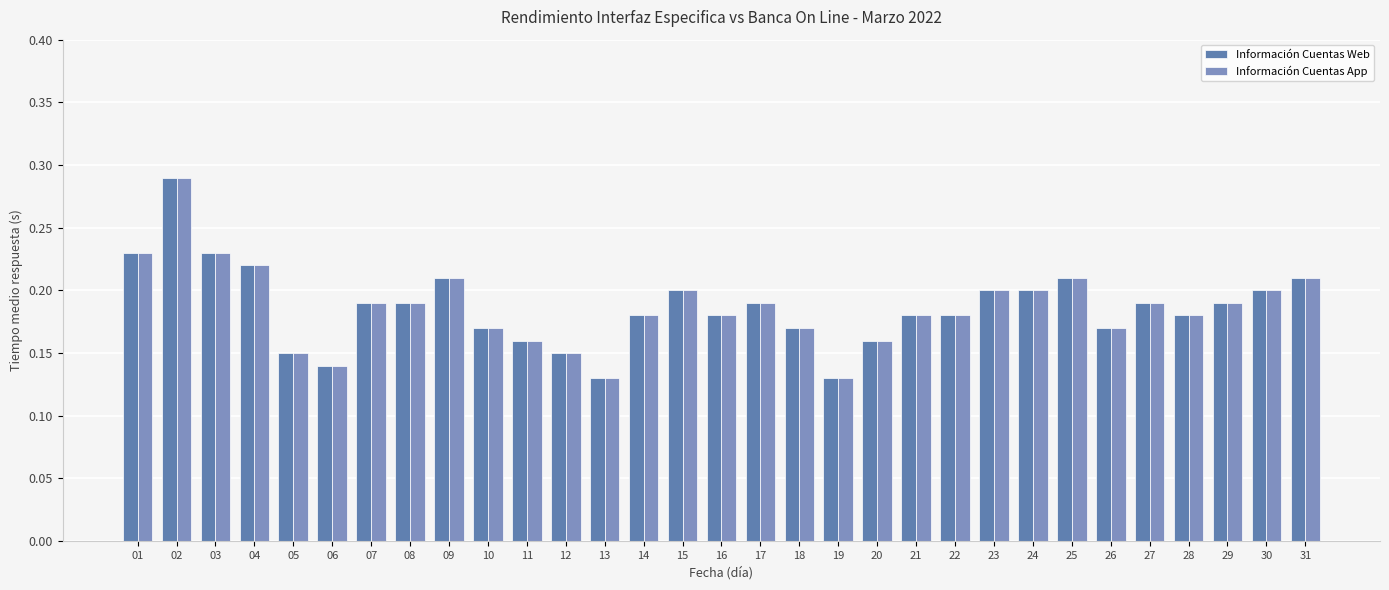

At which label does Información Cuentas App reach its minimum?

13